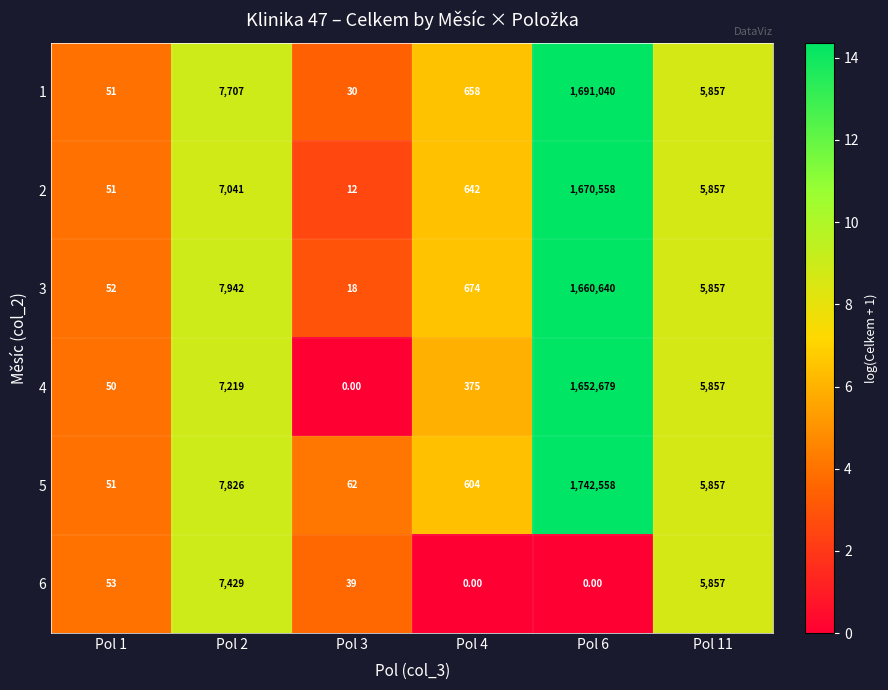

What is the sum of all 5 values?

1756958